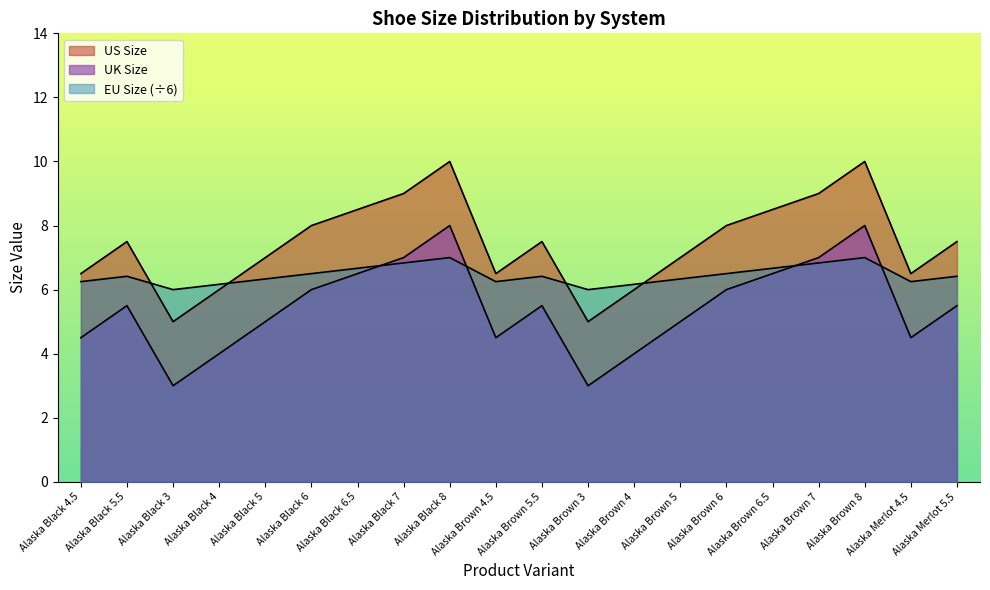

In UK Size, how many points are lower than both neighbors (excluding endpoints)?

4